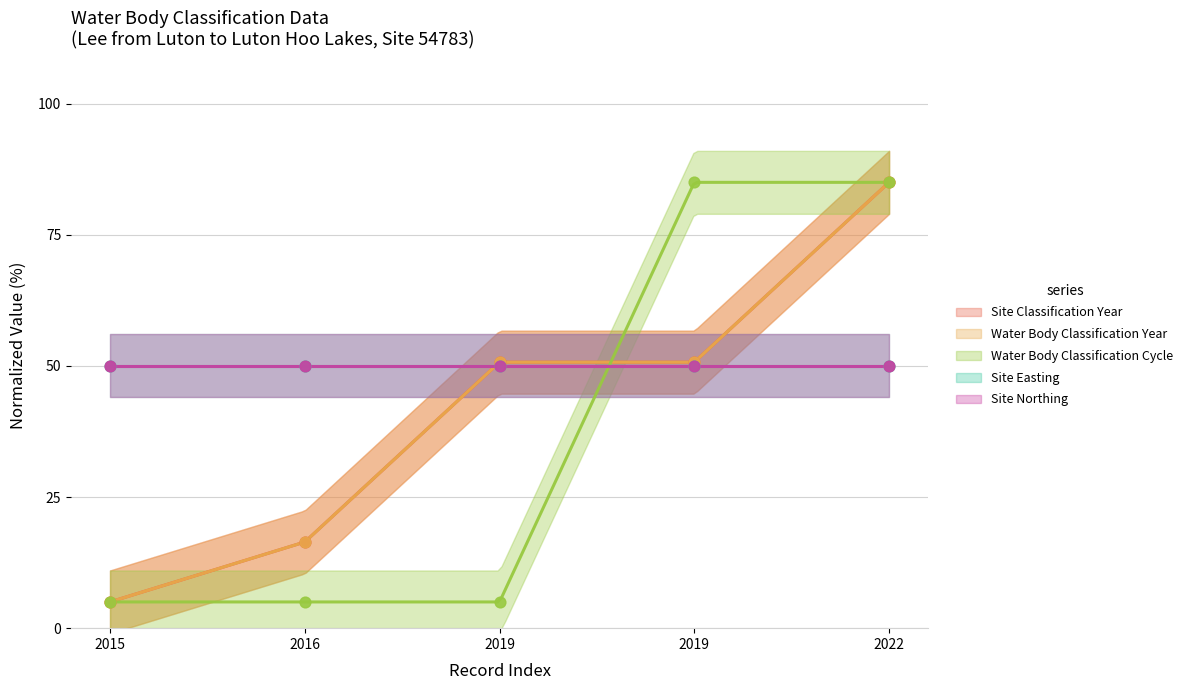

Is the value of Site Classification Year at 2022 greater than the value of Water Body Classification Cycle at 2016?

Yes